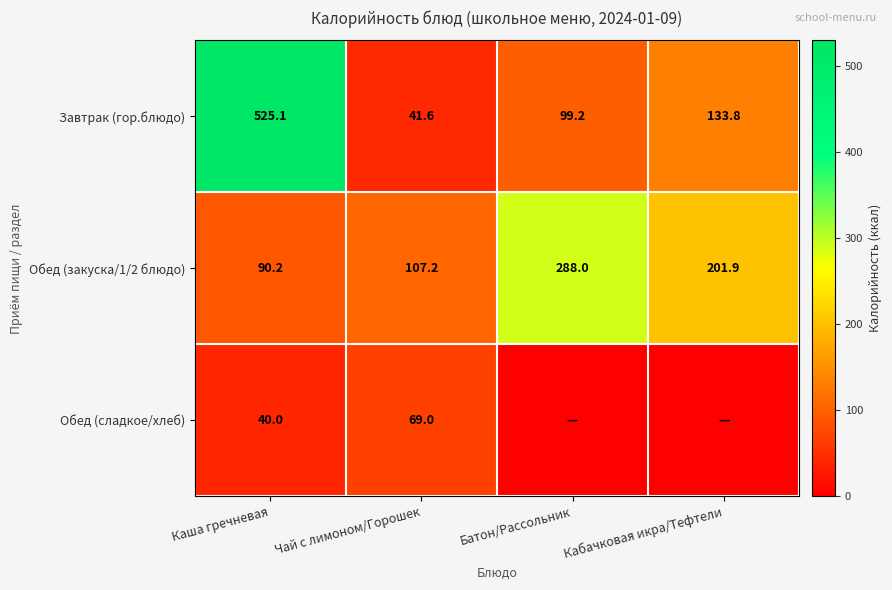

Rank the categories by Завтрак (гор.блюдо) value from lowest to highest.

Чай с лимоном/Горошек, Батон/Рассольник, Кабачковая икра/Тефтели, Каша гречневая